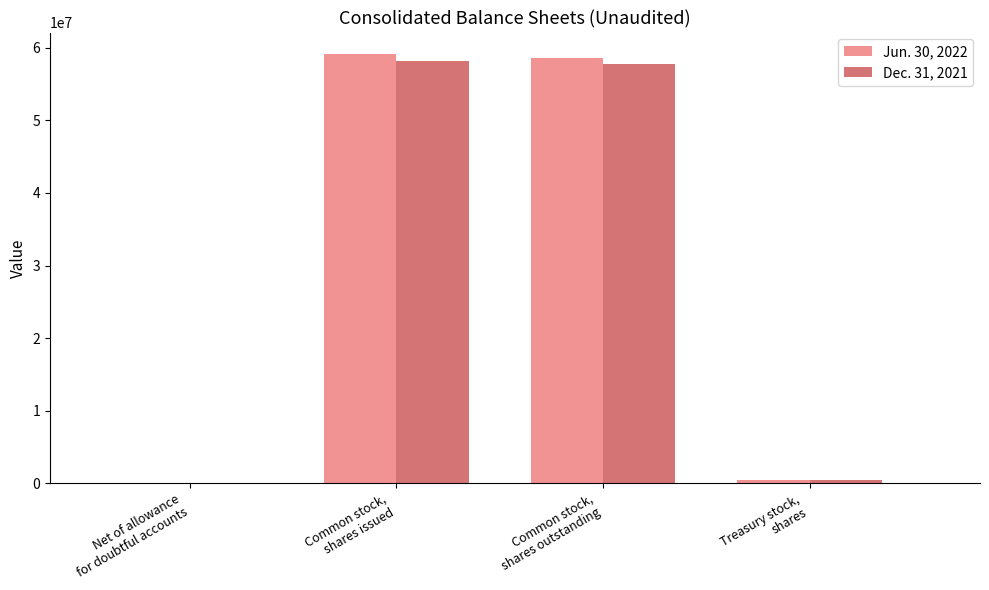

The value of Dec. 31, 2021 at Common stock,
shares issued is 99226716. True or false?

False